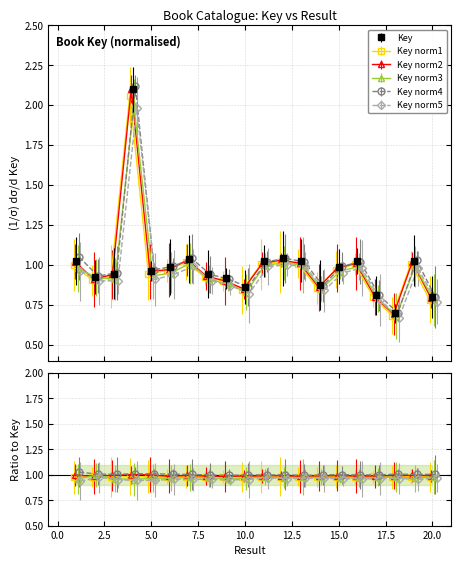

List the series in order of their peak value, lowest first.

Key norm5, Key norm3, Key norm1, Key, Key norm2, Key norm4